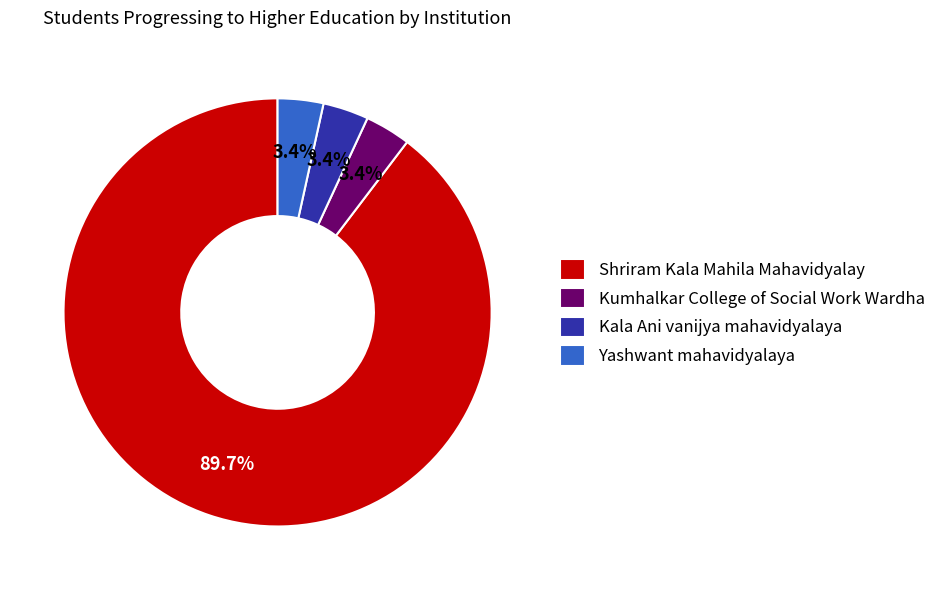

Which has a higher value, Shriram Kala Mahila Mahavidyalay or Kala Ani vanijya mahavidyalaya?

Shriram Kala Mahila Mahavidyalay